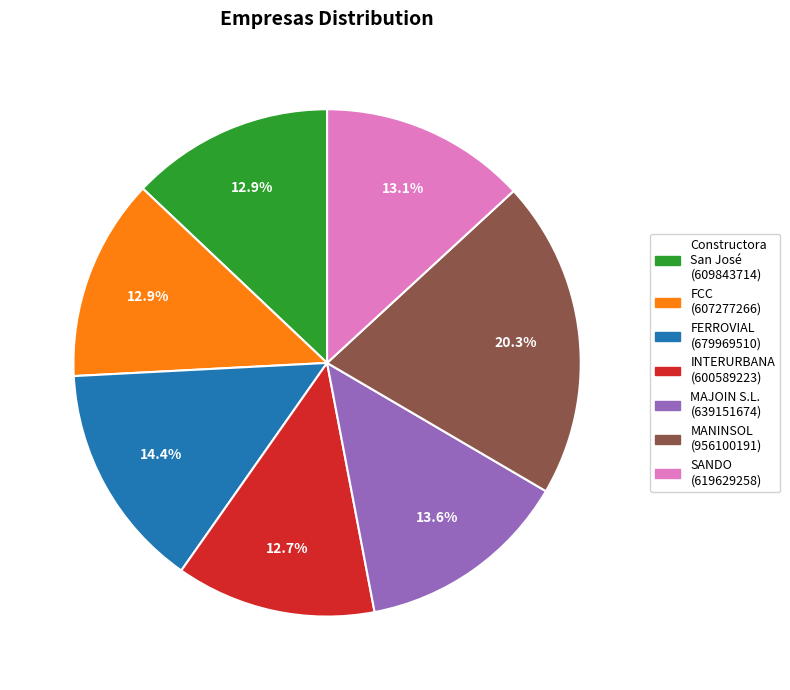

Is there a majority slice in this chart?

No